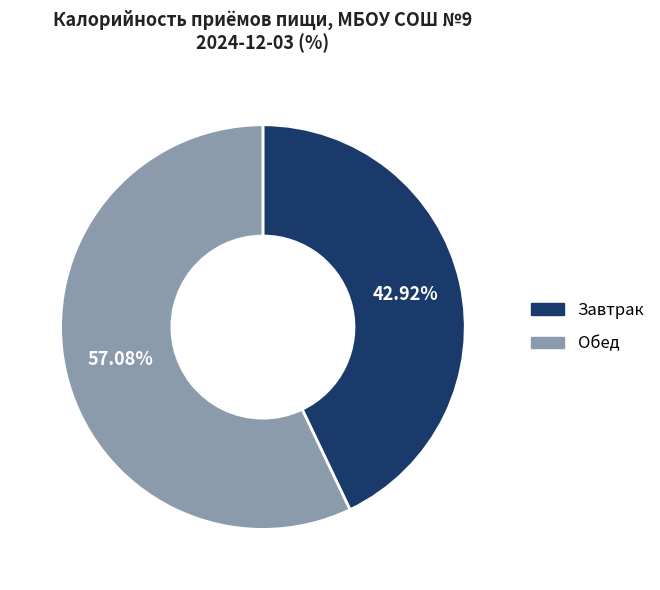

To the nearest percent, what percentage of the pie is Завтрак?

43%